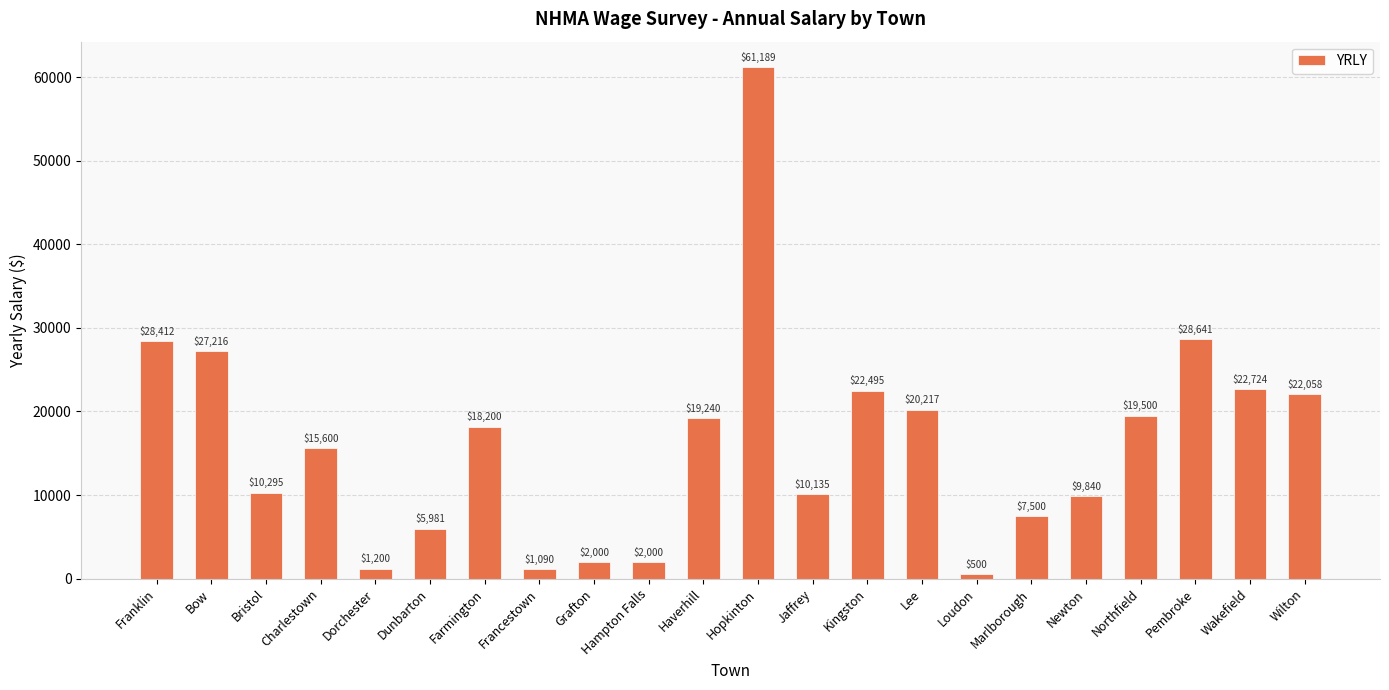

At which category does the chart reach its peak across all series?

Hopkinton